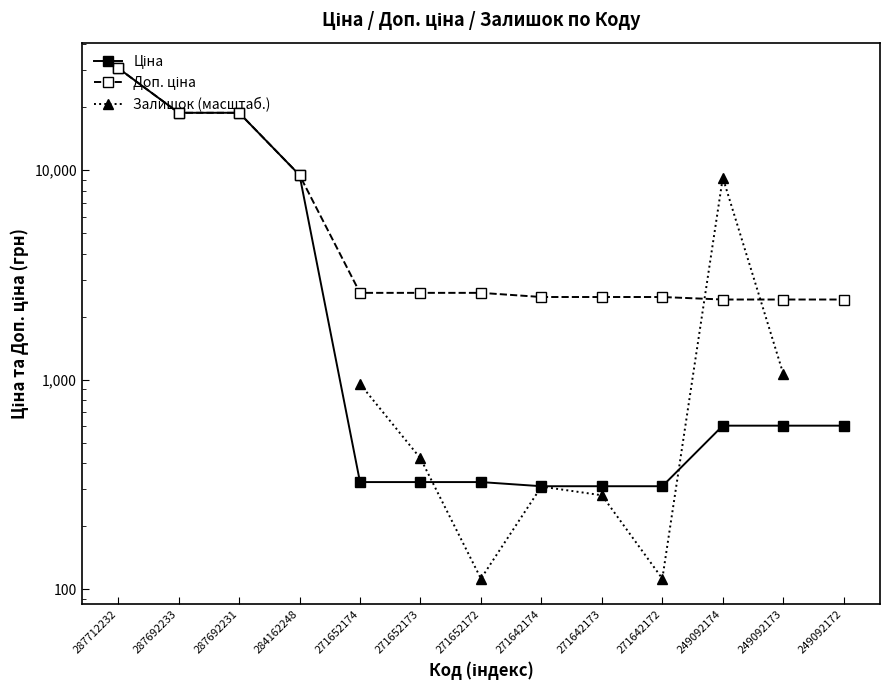

Is this an area chart (filled region under the line)?

No